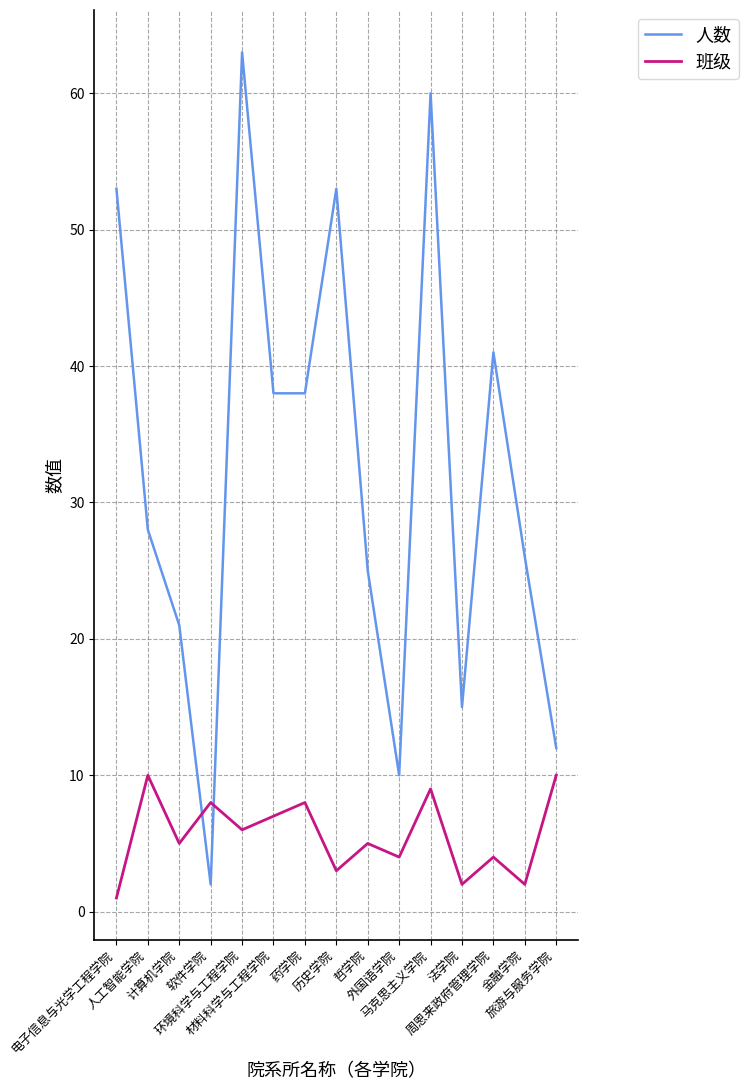

Reading left to right, transcribe all the data shown in this chart.

人数: 53	28	21	2	63	38	38	53	25	10	60	15	41	26	12
班级: 1	10	5	8	6	7	8	3	5	4	9	2	4	2	10